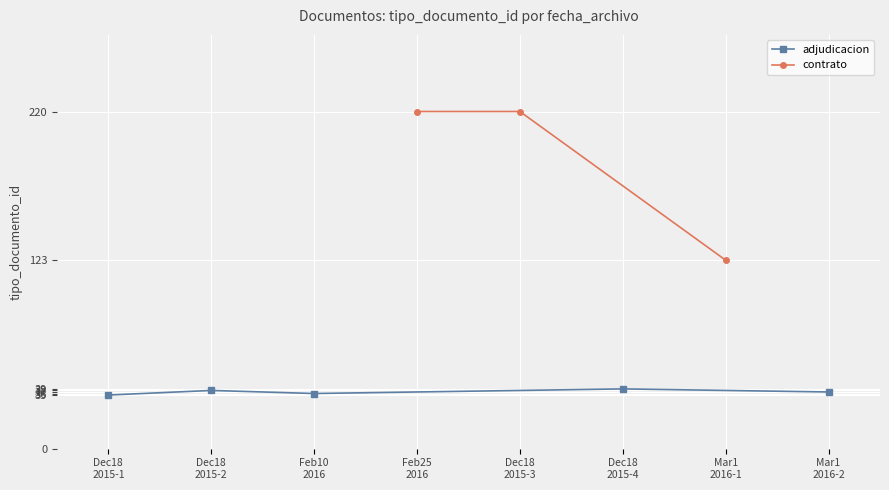

What is the change in value from 2016-03-01
16:17:23 to 2016-03-01
16:17:22?

-97